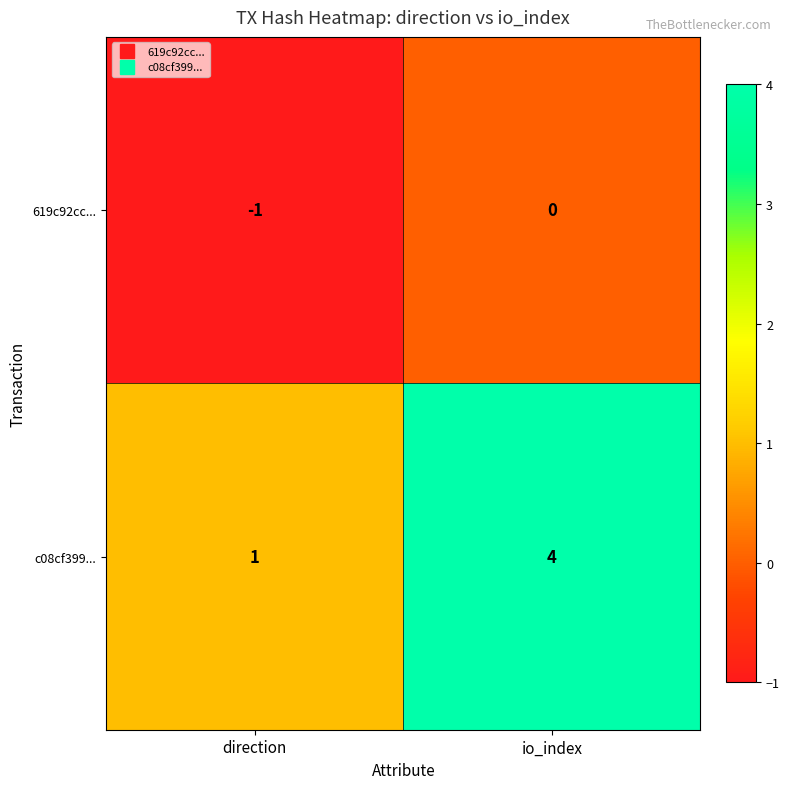

Reading left to right, transcribe all the data shown in this chart.

619c92cc...: direction=-1	io_index=0
c08cf399...: direction=1	io_index=4